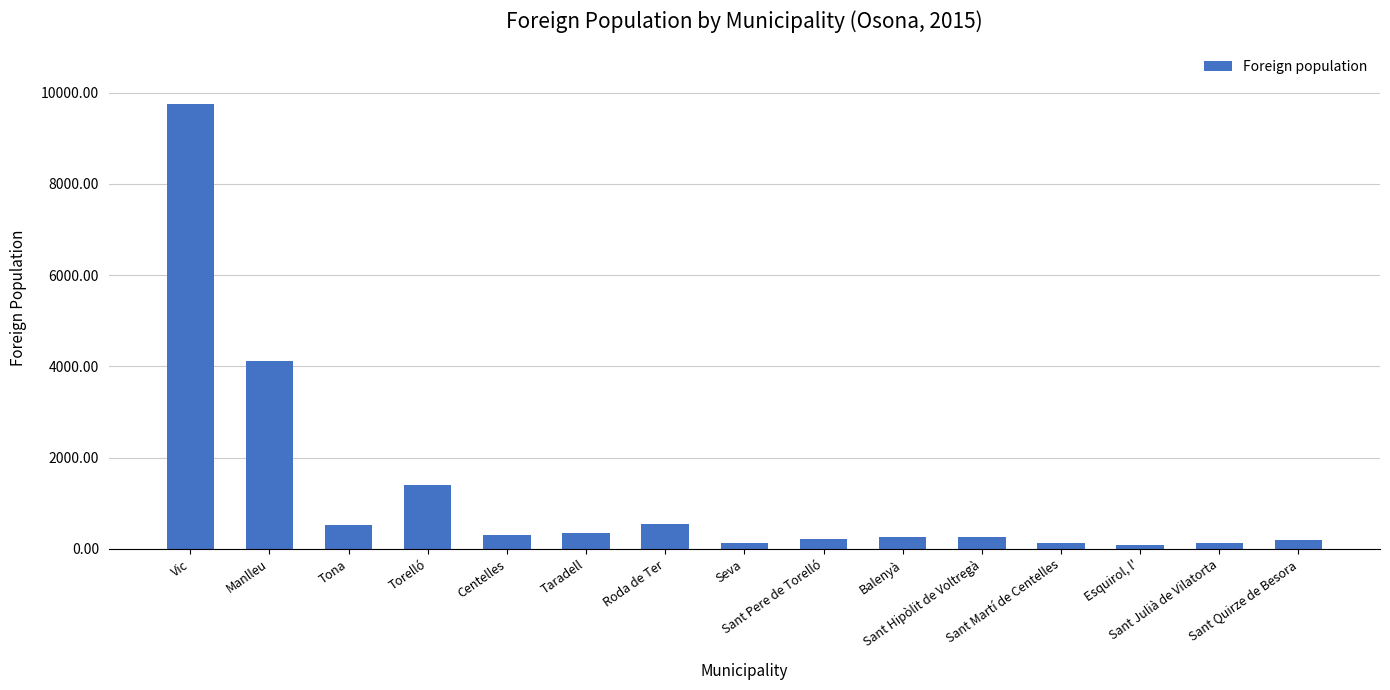

Read the value at Vic, to the nearest 50.

9750